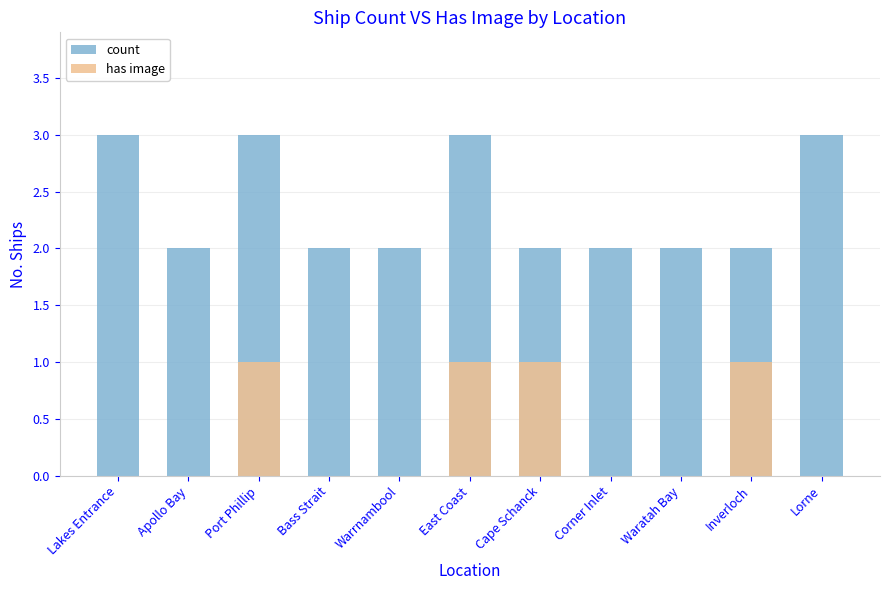

The has image series shows 1 at East Coast. True or false?

False